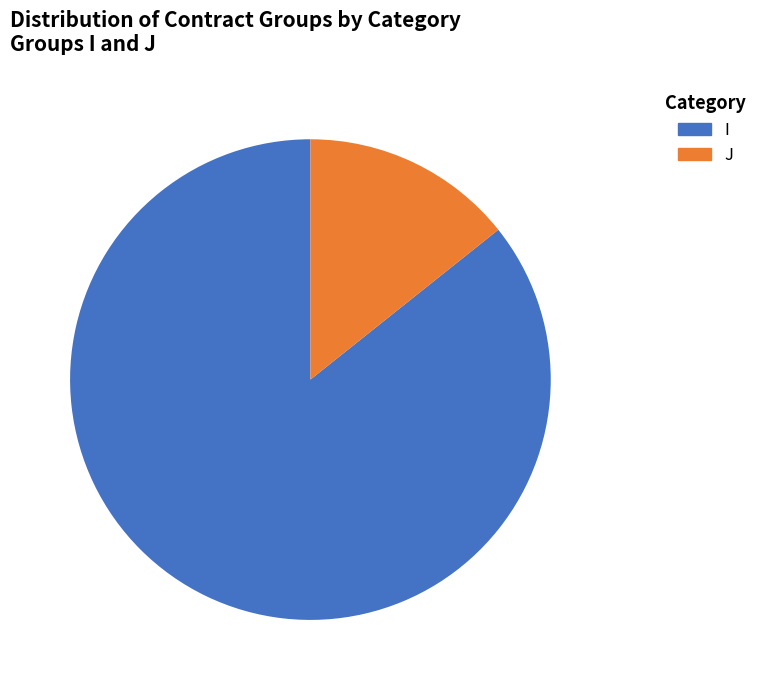

Between J and I, which is larger?

I